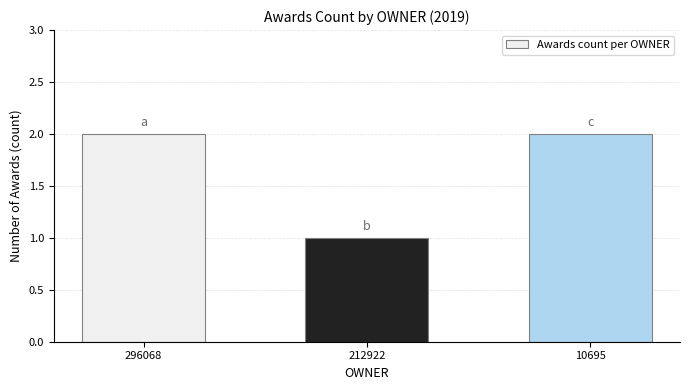

What is the value of the 2nd bar from the left?

1